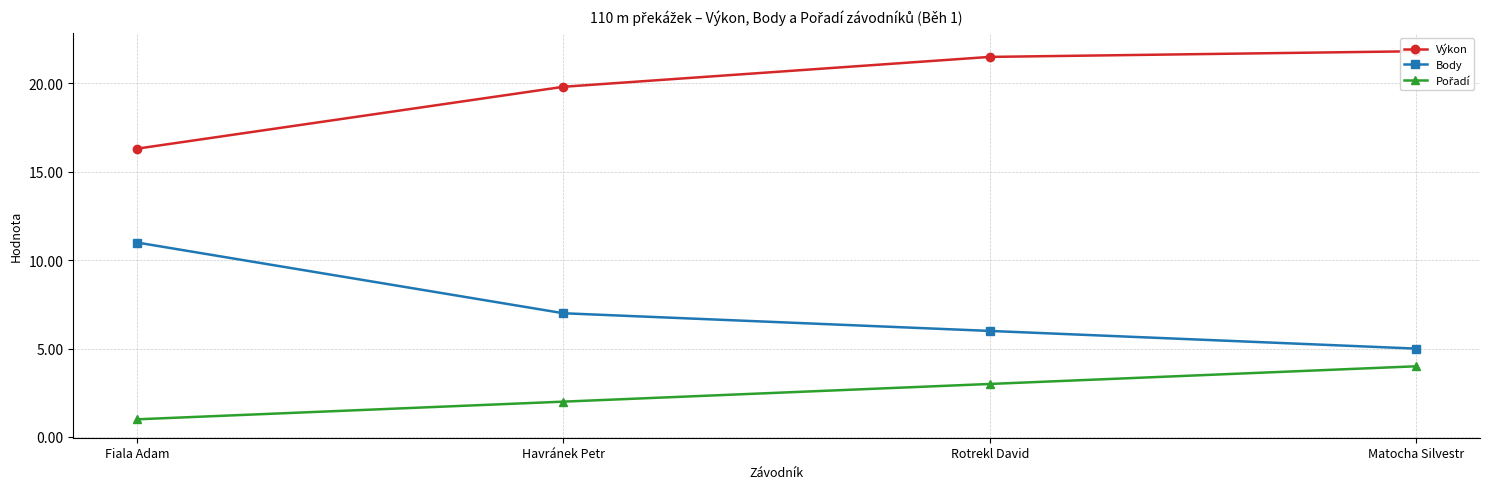

Which series has the largest range (max minus min)?

Body